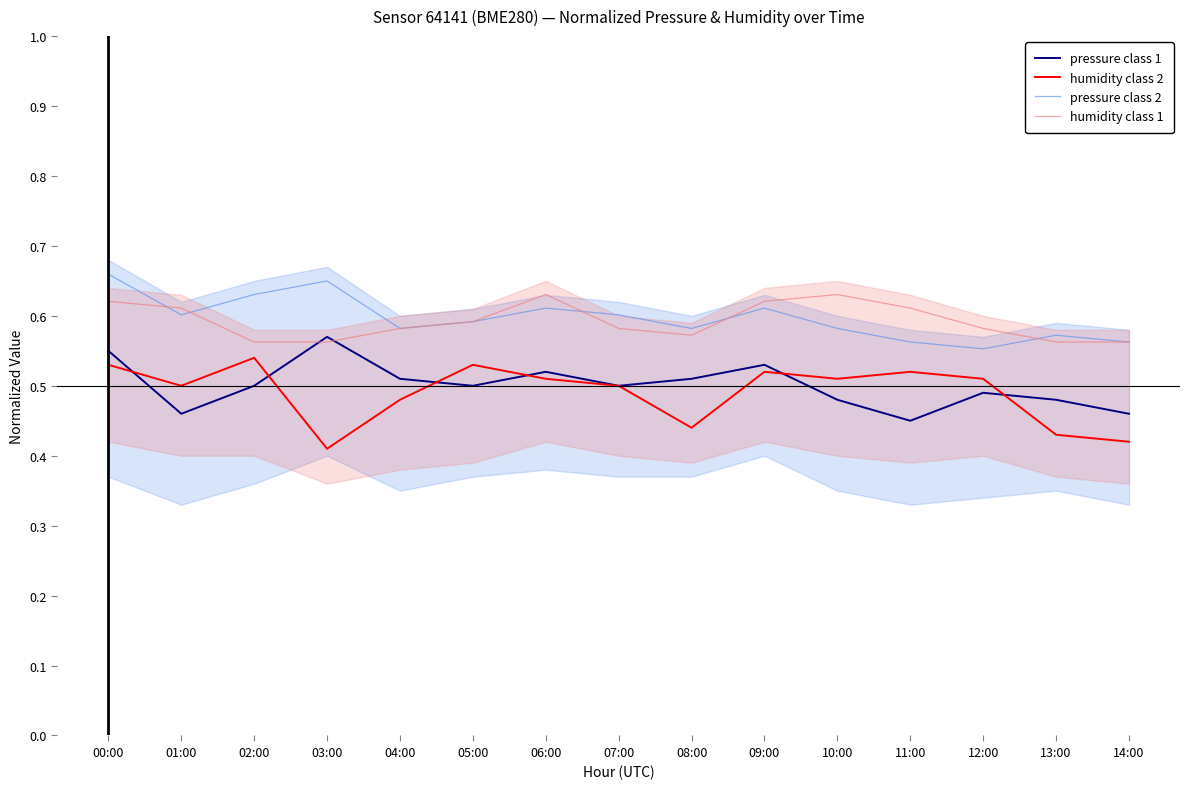

The value of humidity class 2 at 01:00 is 0.7. True or false?

False